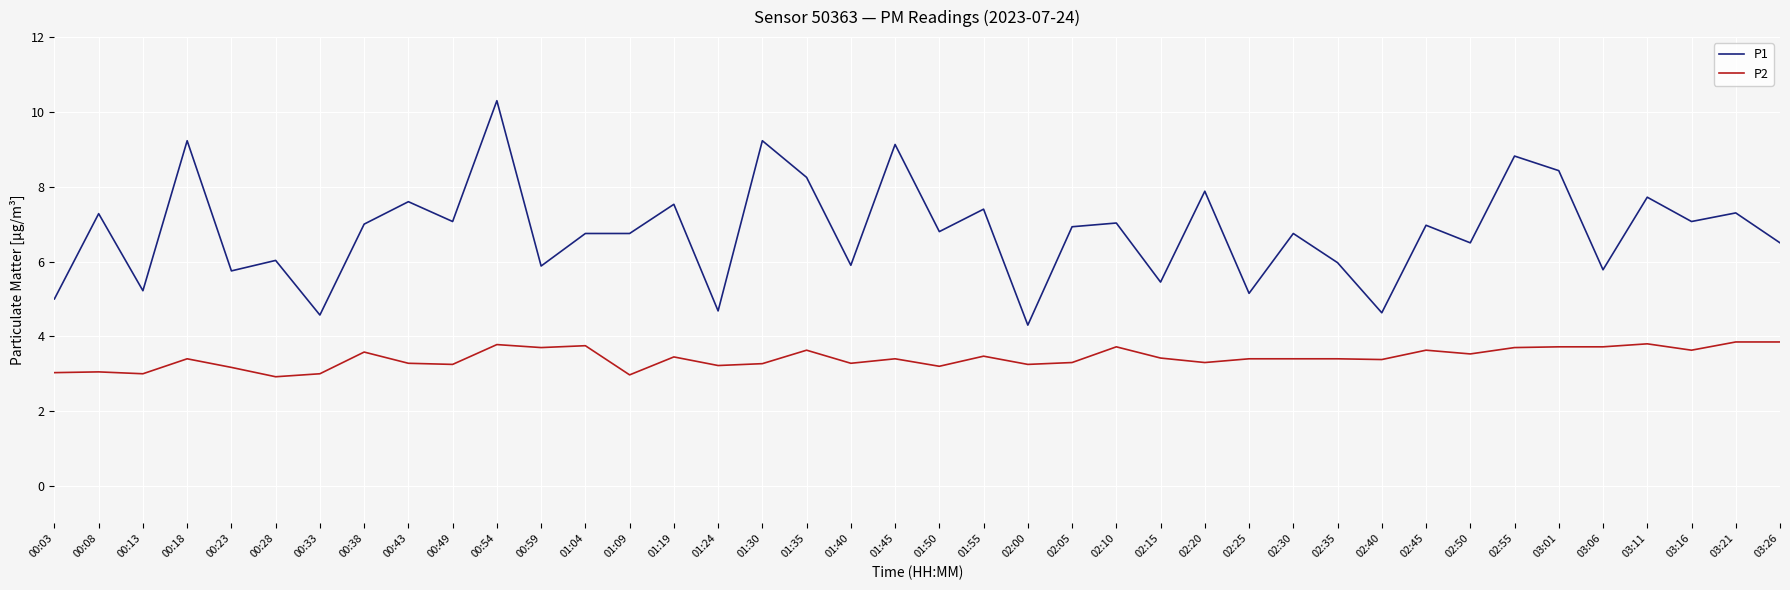

Is the value of P1 at 02:55 greater than the value of P2 at 00:38?

Yes